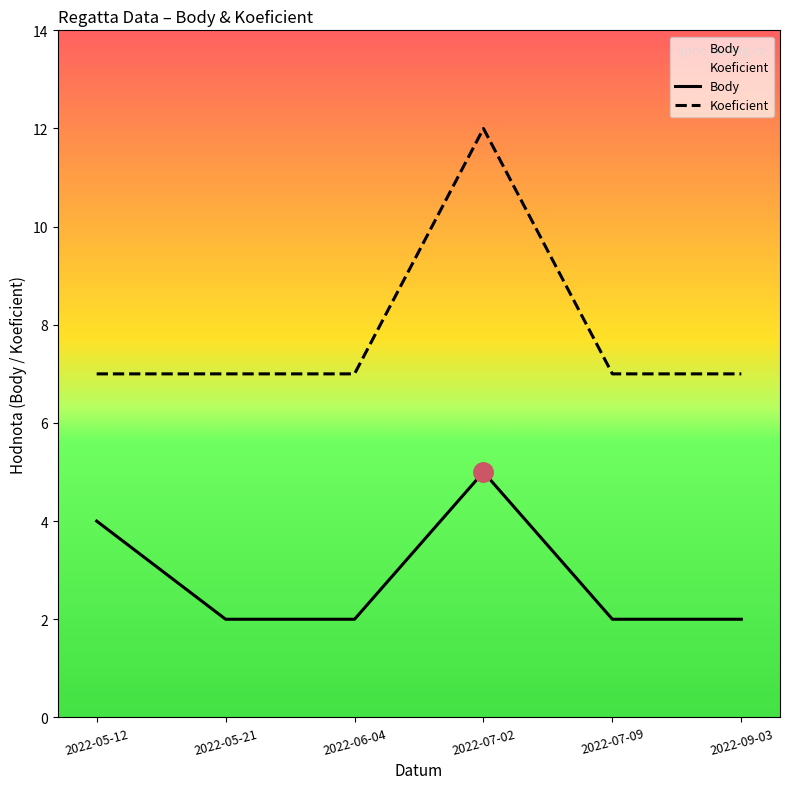

True or false: Koeficient and Body cross at least once.

False